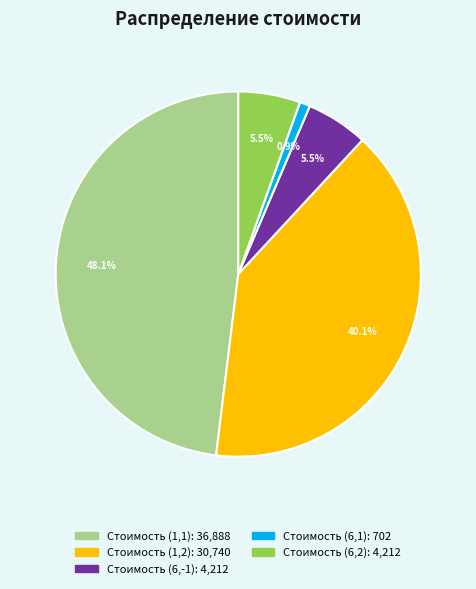

Does any single category account for the majority?

No